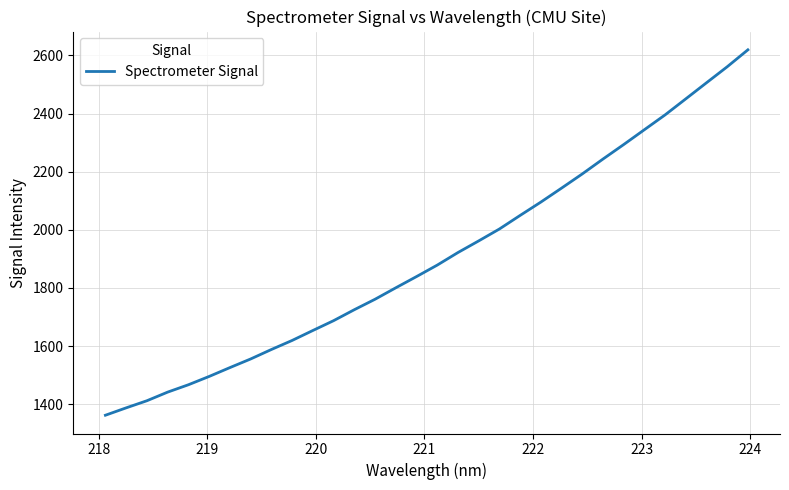

What is the smallest value displayed?

1362.2